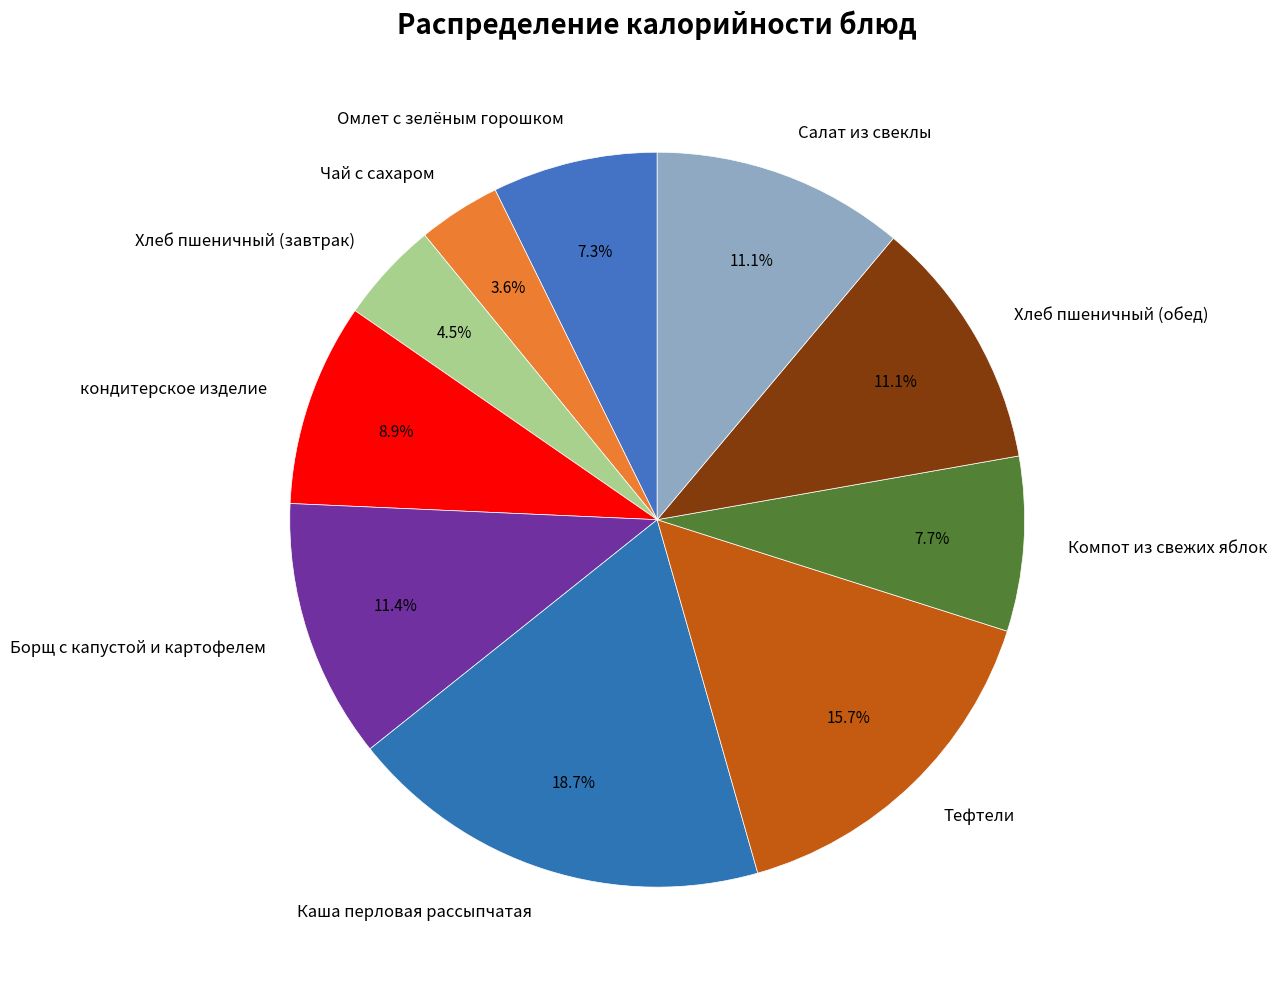

What is the ratio of the value at Омлет с зелёным горошком to the value at Тефтели?

0.5